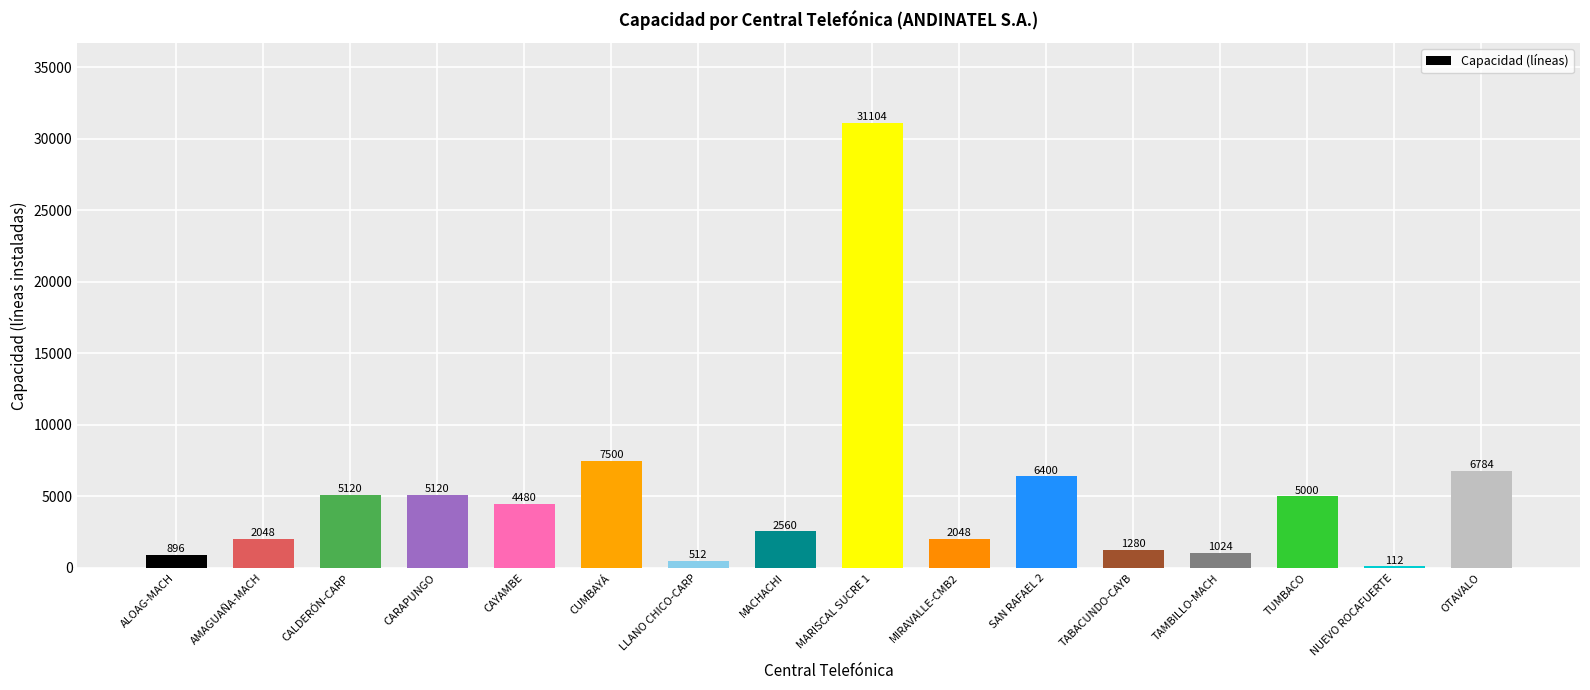

What is the change in value from CAYAMBE to TAMBILLO-MACH?

-3456